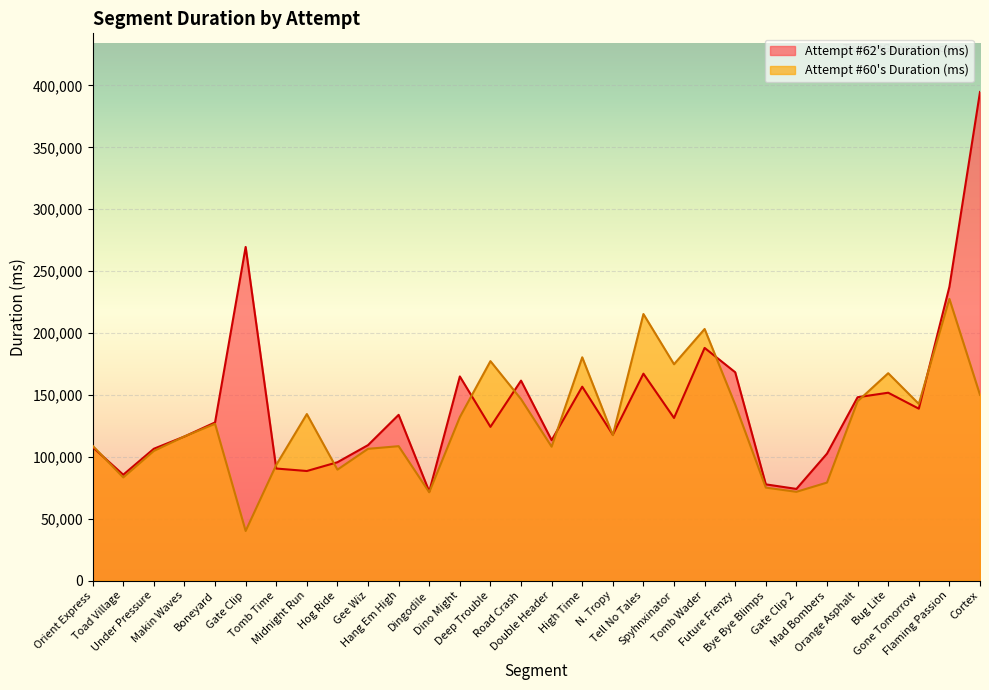

Reading left to right, transcribe all the data shown in this chart.

Attempt #62's Duration (ms): Orient Express=107820	Toad Village=85560	Under Pressure=106545	Makin Waves=116450	Boneyard=127811	Gate Clip=269552	Tomb Time=90566	Midnight Run=88559	Hog Ride=95652	Gee Wiz=109488	Hang Em High=133936	Dingodile=71957	Dino Might=164954	Deep Trouble=124215	Road Crash=161582	Double Header=113465	High Time=156672	N. Tropy=117857	Tell No Tales=167197	Spyhnxinator=131414	Tomb Wader=188013	Future Frenzy=168315	Bye Bye Blimps=77769	Gate Clip 2=74095	Mad Bombers=102615	Orange Asphalt=148172	Bug Lite=151805	Gone Tomorrow=138916	Flaming Passion=237396	Cortex=394764
Attempt #60's Duration (ms): Orient Express=108948	Toad Village=83367	Under Pressure=104794	Makin Waves=116509	Boneyard=126700	Gate Clip=40119	Tomb Time=93488	Midnight Run=134573	Hog Ride=89654	Gee Wiz=106487	Hang Em High=108622	Dingodile=71369	Dino Might=132055	Deep Trouble=177326	Road Crash=146639	Double Header=108188	High Time=180424	N. Tropy=117521	Tell No Tales=215376	Spyhnxinator=174825	Tomb Wader=203291	Future Frenzy=142173	Bye Bye Blimps=75154	Gate Clip 2=71754	Mad Bombers=79219	Orange Asphalt=144909	Bug Lite=167571	Gone Tomorrow=142773	Flaming Passion=227591	Cortex=150058